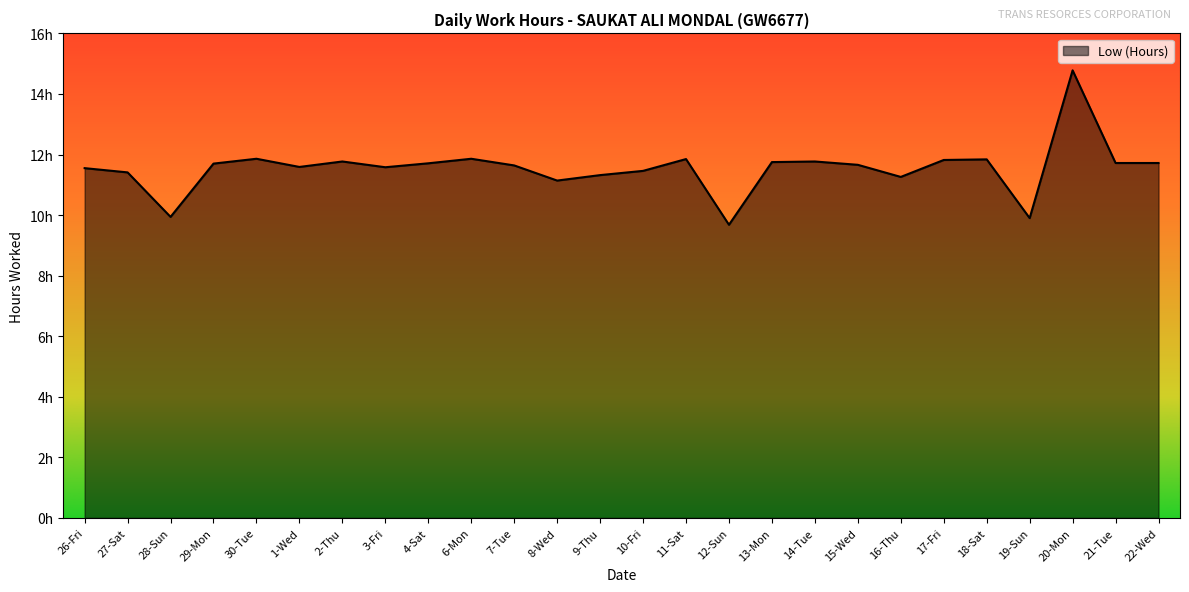

The chart shows a value of 7.7 at 14-Tue. True or false?

False